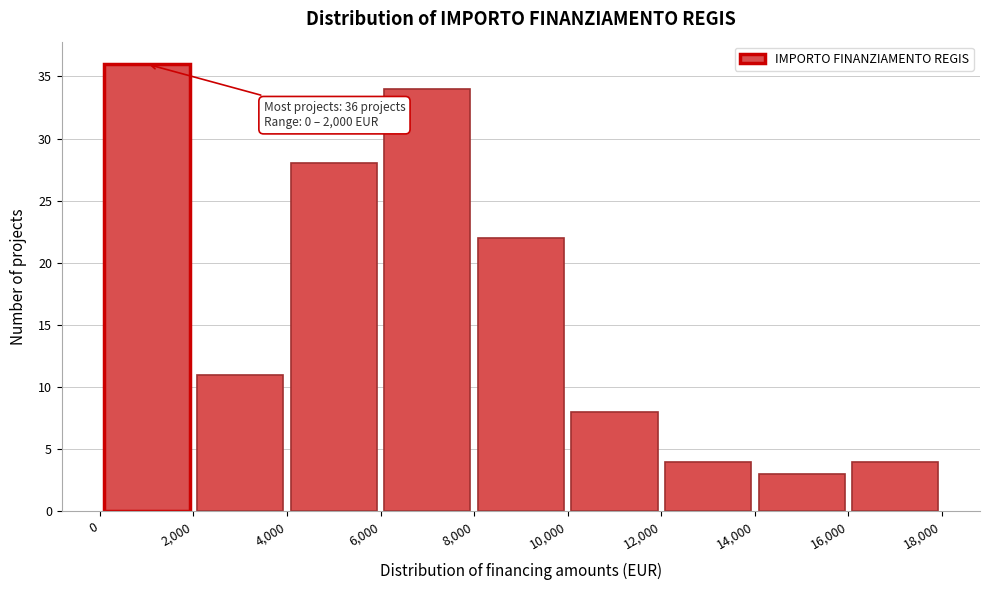

Which range on the x-axis has the tallest bar?

0 to 2,000